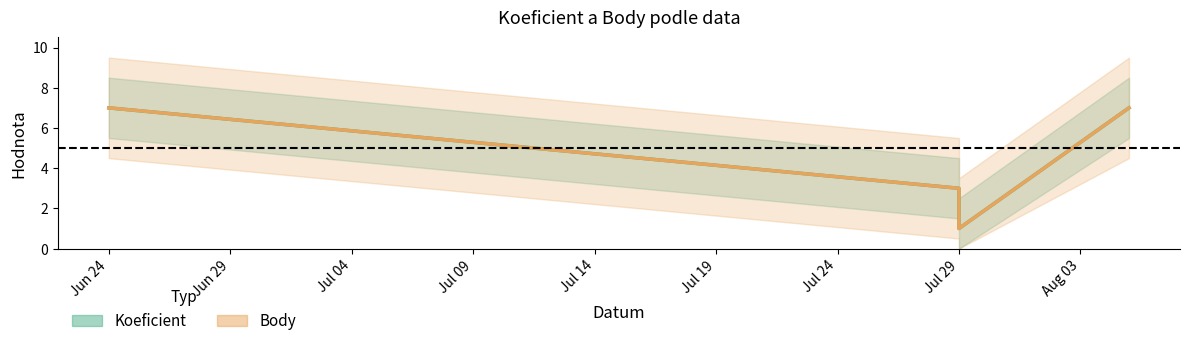

True or false: Body and Koeficient intersect in this chart.

False